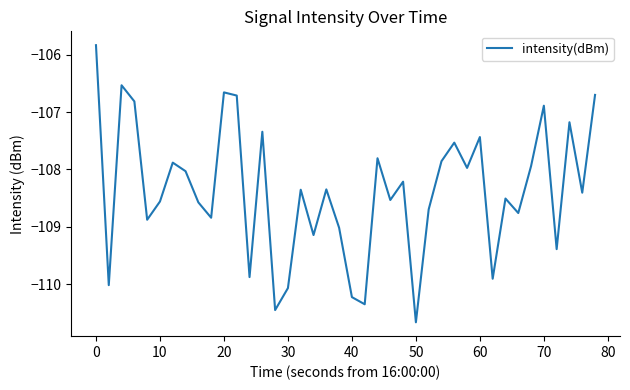

What is the maximum value shown in the chart?

-105.8